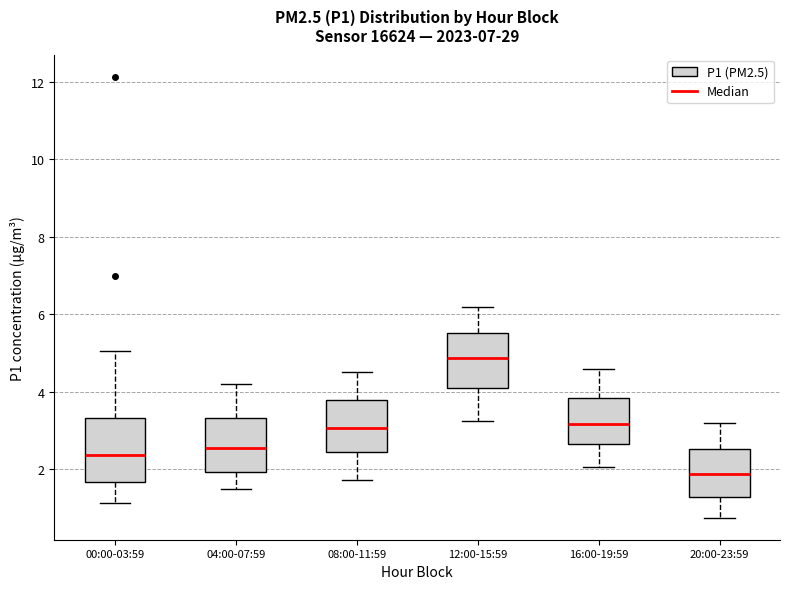

Which box has the highest median line?

12:00-15:59